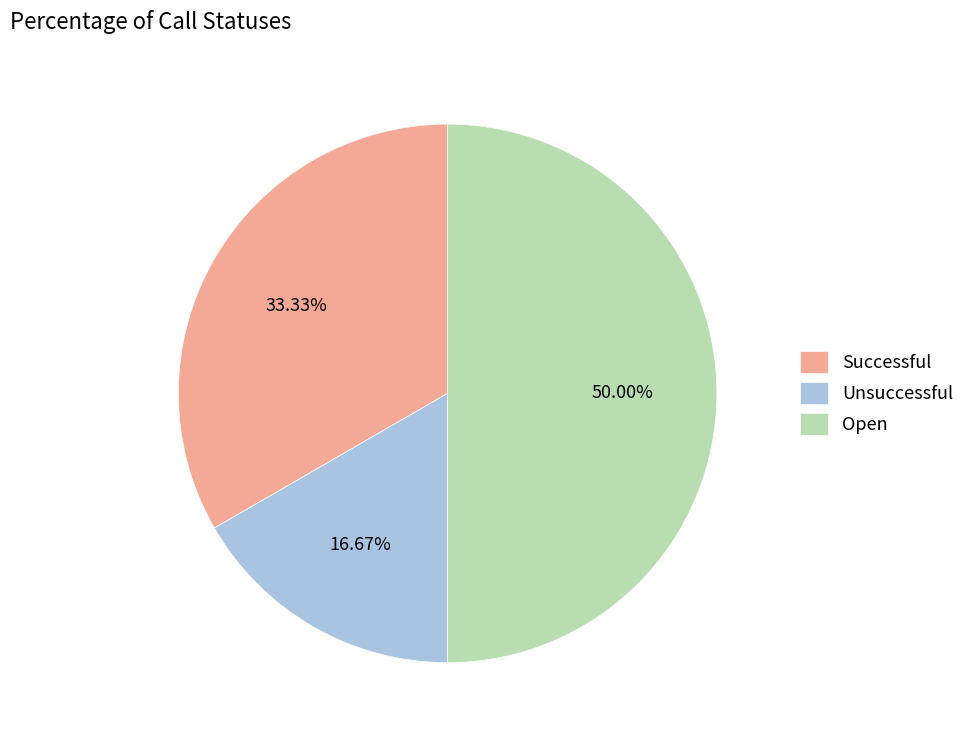

Which slice is the largest?

Open